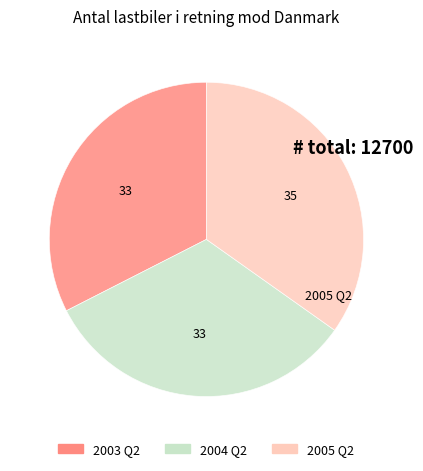

Does any single category account for the majority?

No